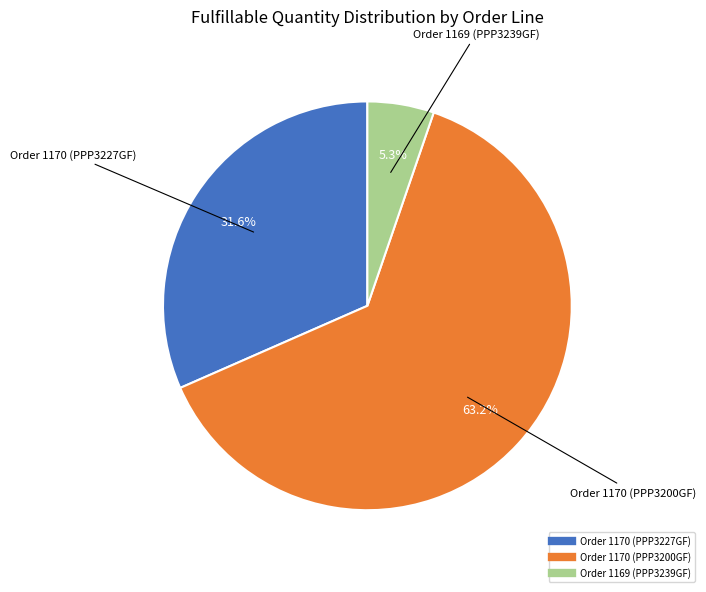

To the nearest percent, what is the difference between the Order 1170 (PPP3200GF) and Order 1170 (PPP3227GF) slice percentages?

32%